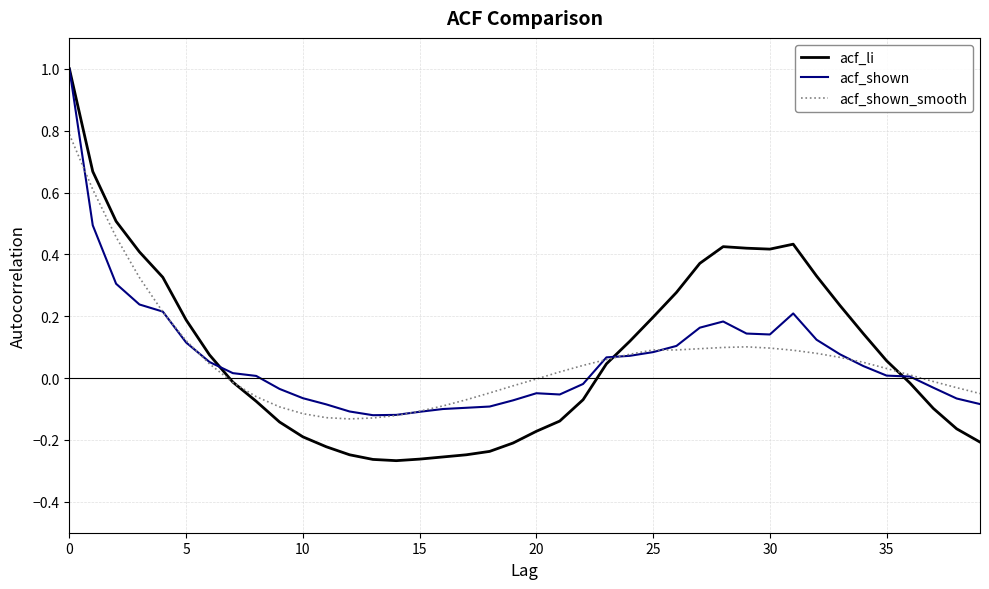

What is the maximum value for acf_shown?

1.0